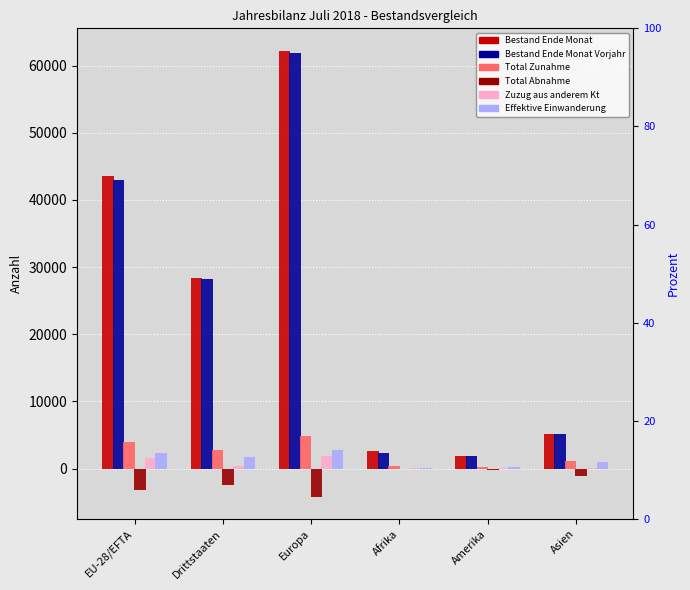

List the series in order of their peak value, highest first.

Bestand Ende Monat, Bestand Ende Monat Vorjahr, Total Zunahme, Effektive Einwanderung, Zuzug aus anderem Kt, Total Abnahme